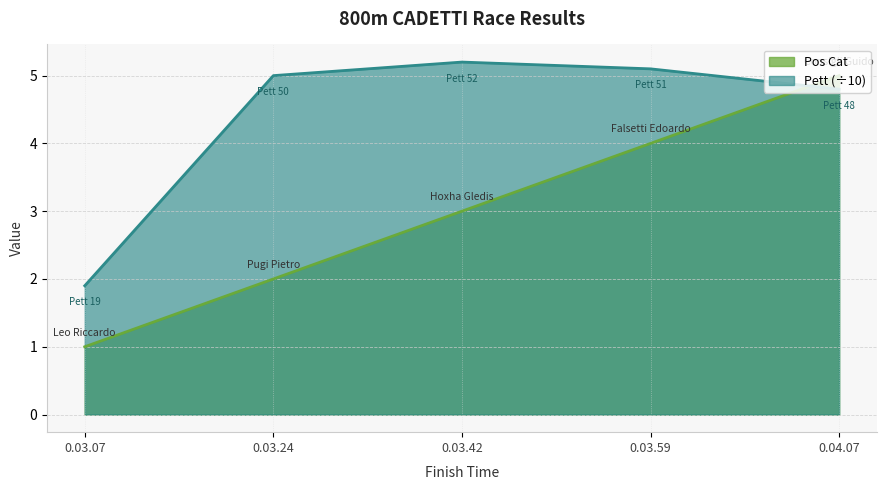

What is the value of the Pett point at the 1st from the left?

1.9